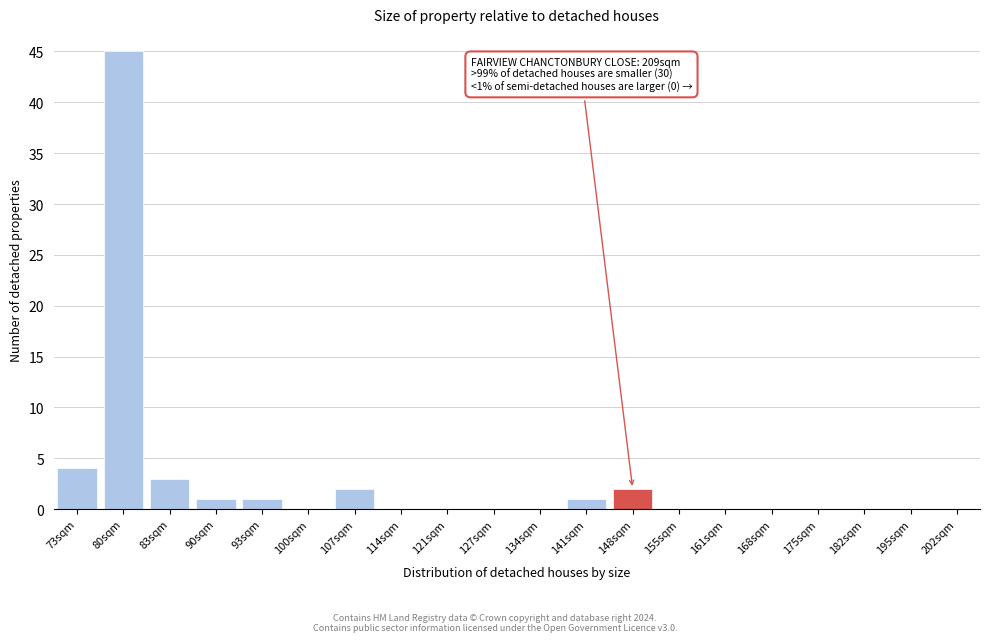

Reading left to right, list all the values displayed in this chart.

73sqm=4	80sqm=45	83sqm=3	90sqm=1	93sqm=1	100sqm=0	107sqm=2	114sqm=0	121sqm=0	127sqm=0	134sqm=0	141sqm=1	148sqm=2	155sqm=0	161sqm=0	168sqm=0	175sqm=0	182sqm=0	195sqm=0	202sqm=0